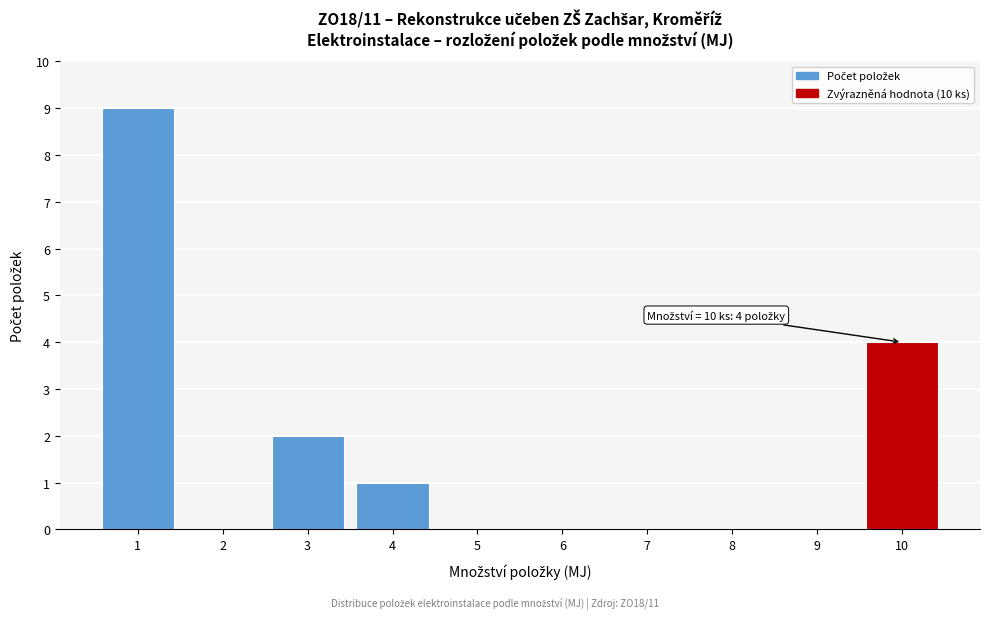

Reading left to right, transcribe all the data shown in this chart.

1=9	2=0	3=2	4=1	5=0	6=0	7=0	8=0	9=0	10=4